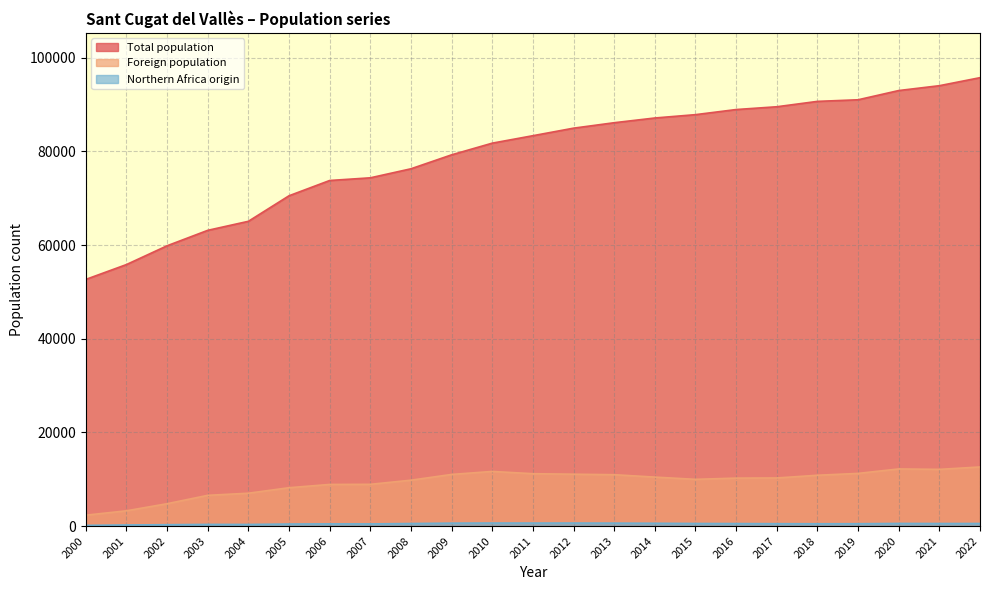

True or false: Northern Africa origin and Foreign population cross at least once.

False